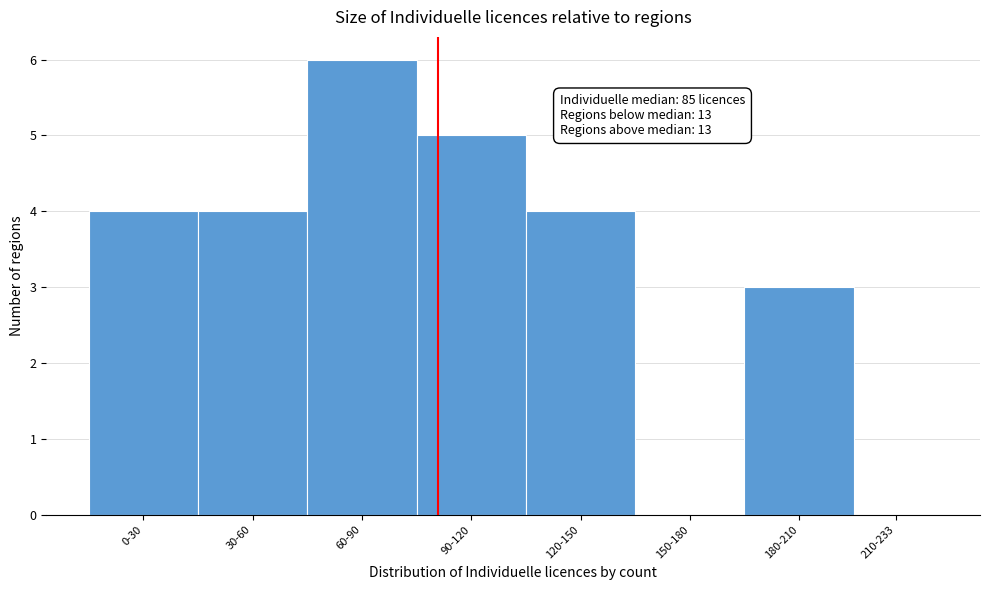

Reading left to right, list all the values displayed in this chart.

0-30=4	30-60=4	60-90=6	90-120=5	120-150=4	150-180=0	180-210=3	210-233=0